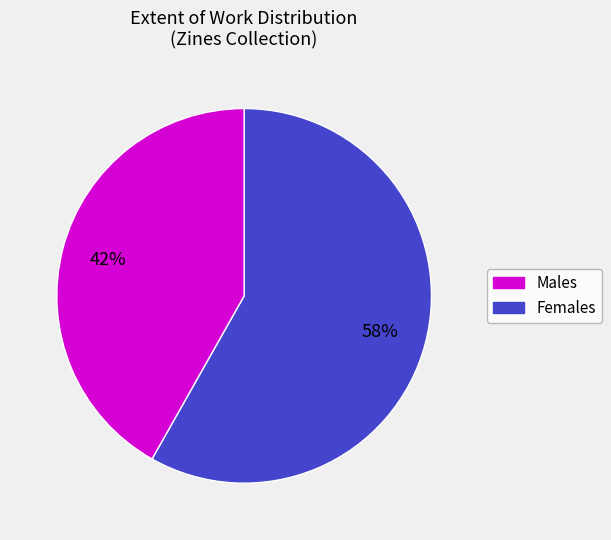

To the nearest percent, what is the difference between the largest and smallest slice percentages?

16%